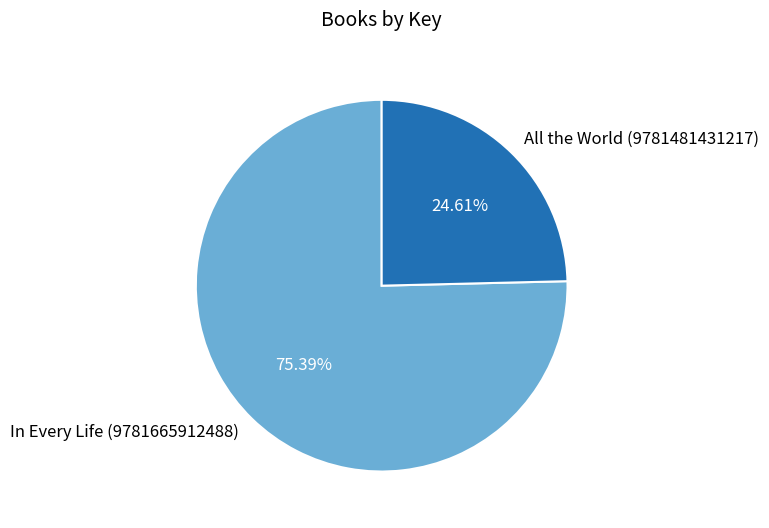

Rank the categories by value from lowest to highest.

All the World (9781481431217), In Every Life (9781665912488)